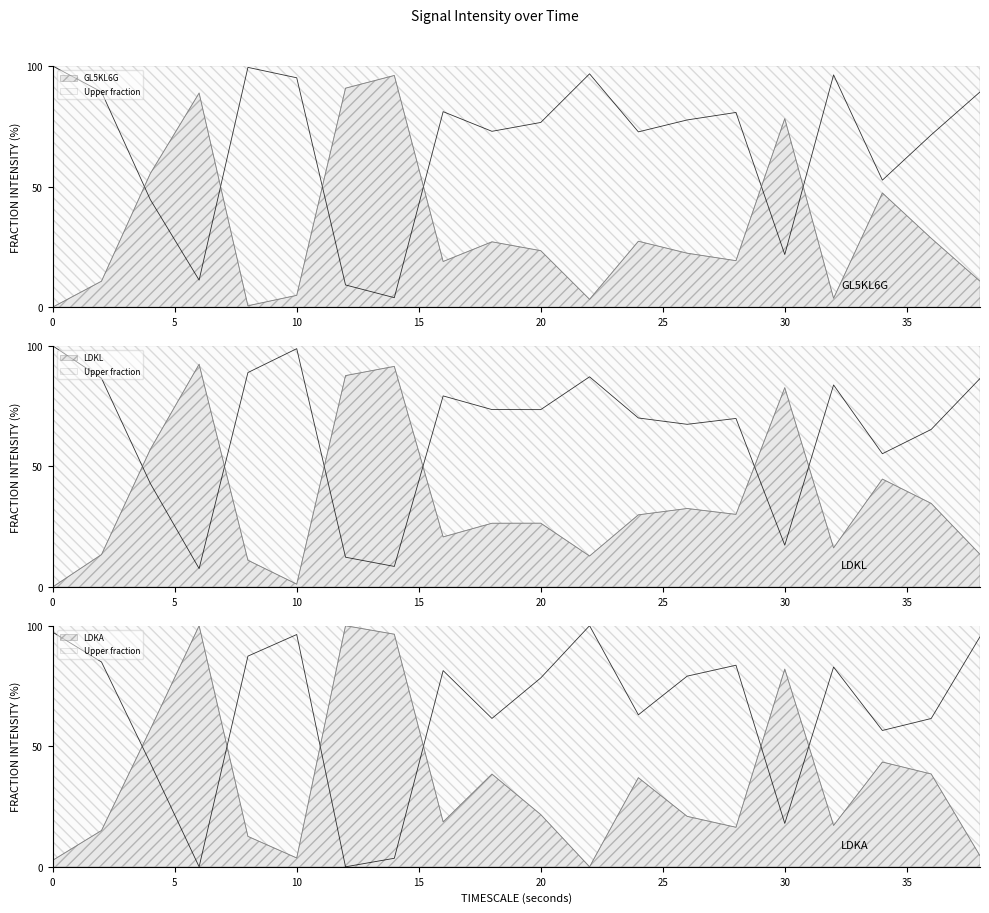

What is the difference between the maximum and minimum values?

92.4